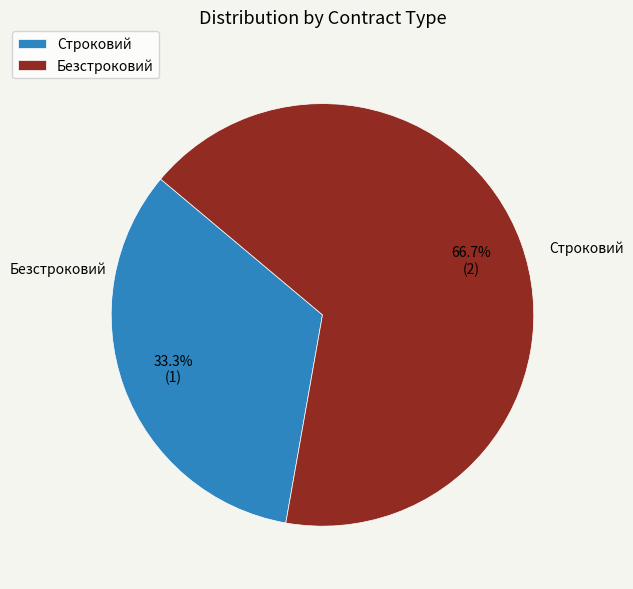

Count the number of slices in the pie.

2